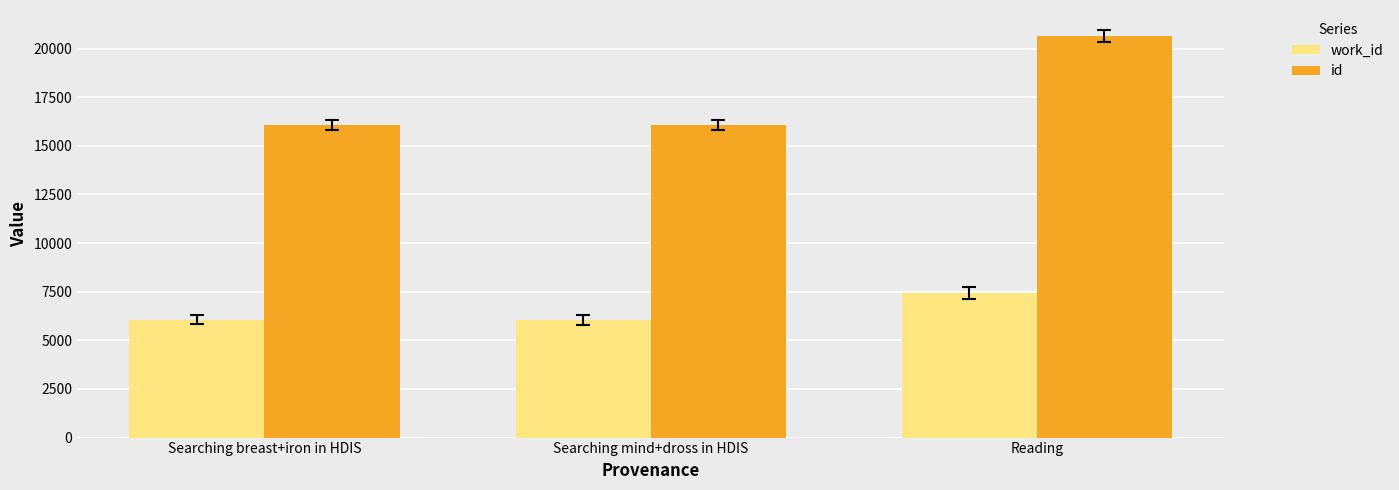

Which series has the largest total across all categories?

id